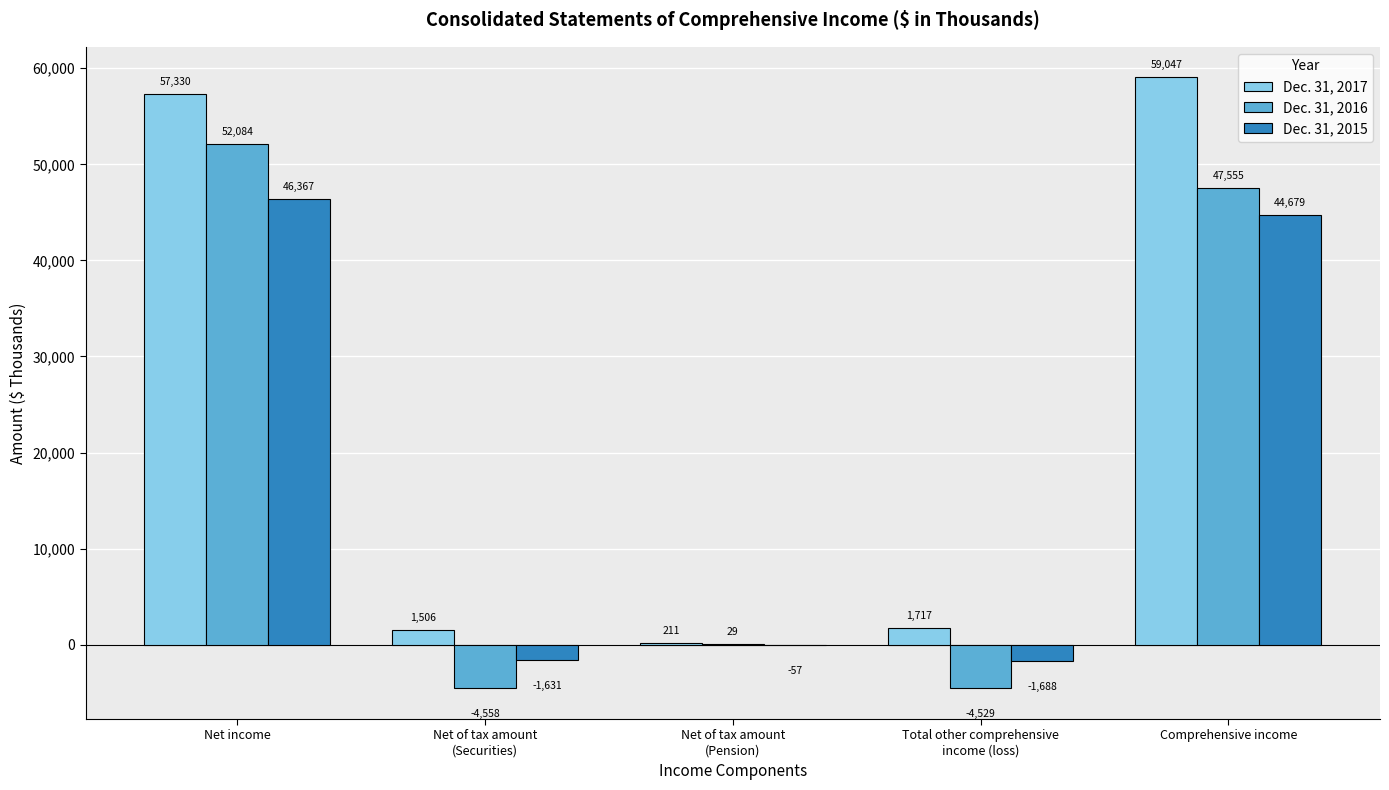

What is the maximum value for Dec. 31, 2016?

52084